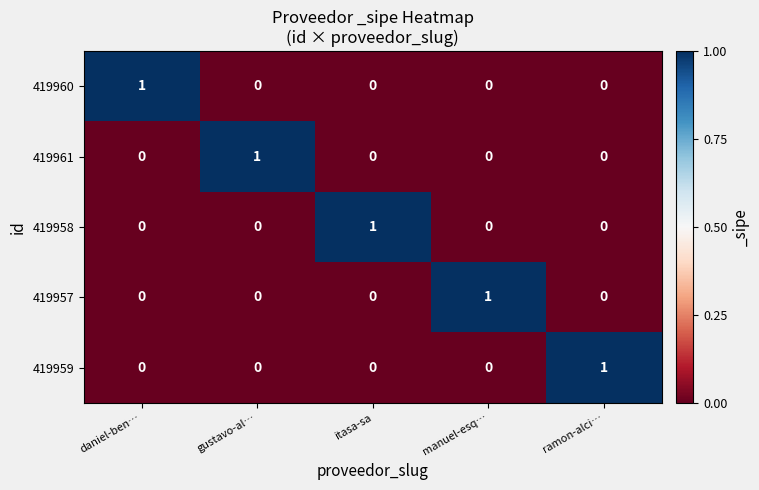

How many 419961 values are between 0 and 1?

5